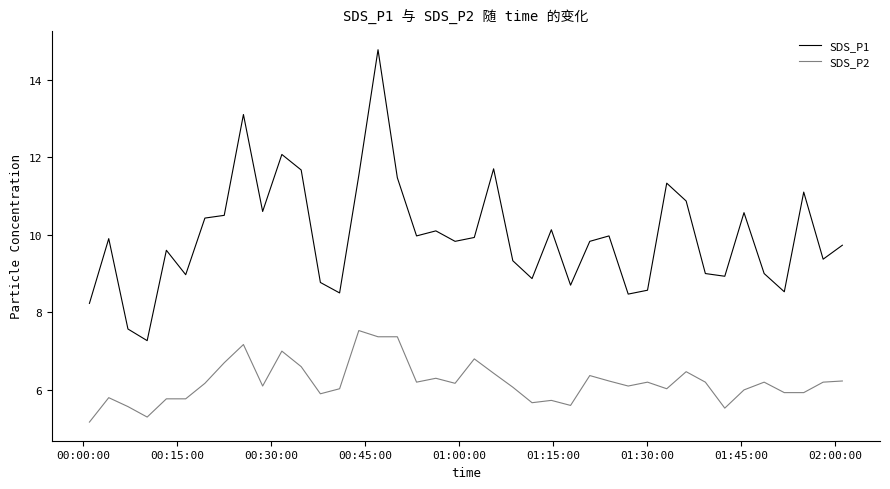

What is the smallest value displayed?

5.2